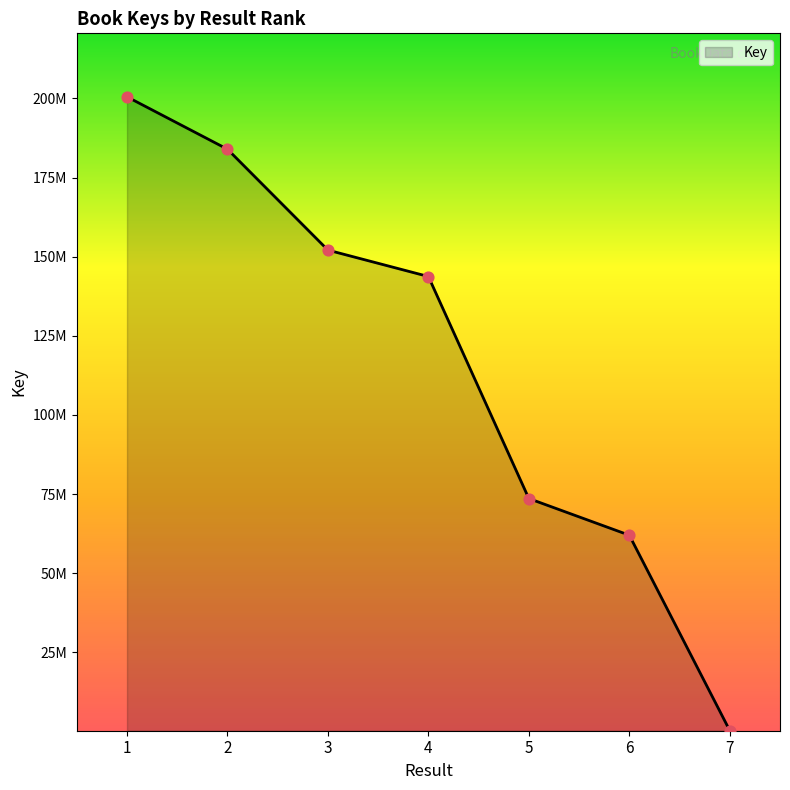

Approximately how many times larger is the value at 2 compared to 7?

570.6